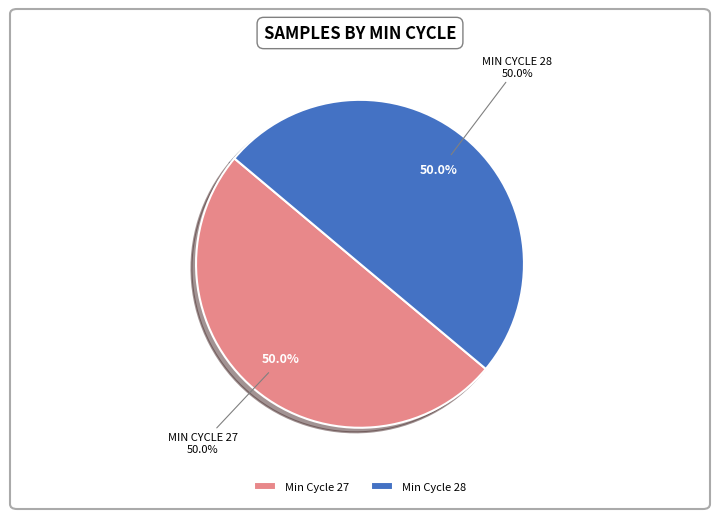

Is there any slice that represents more than half of the pie?

No